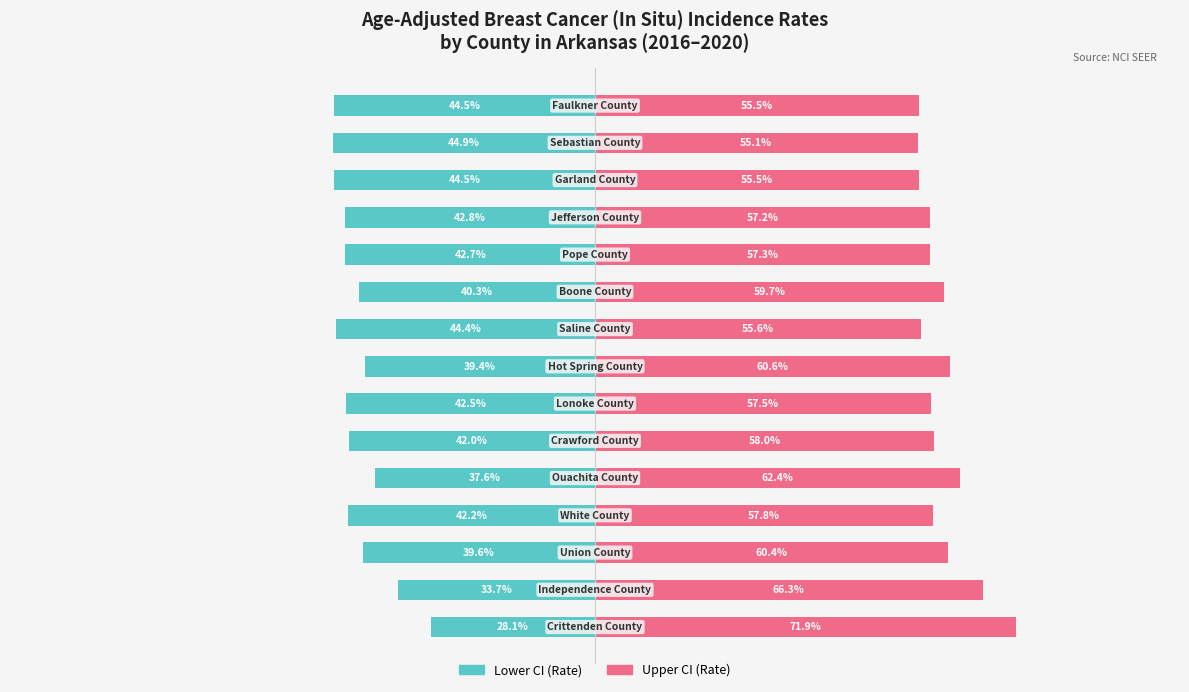

Count the Upper CI (Rate) values in the range 0 to 1.

15